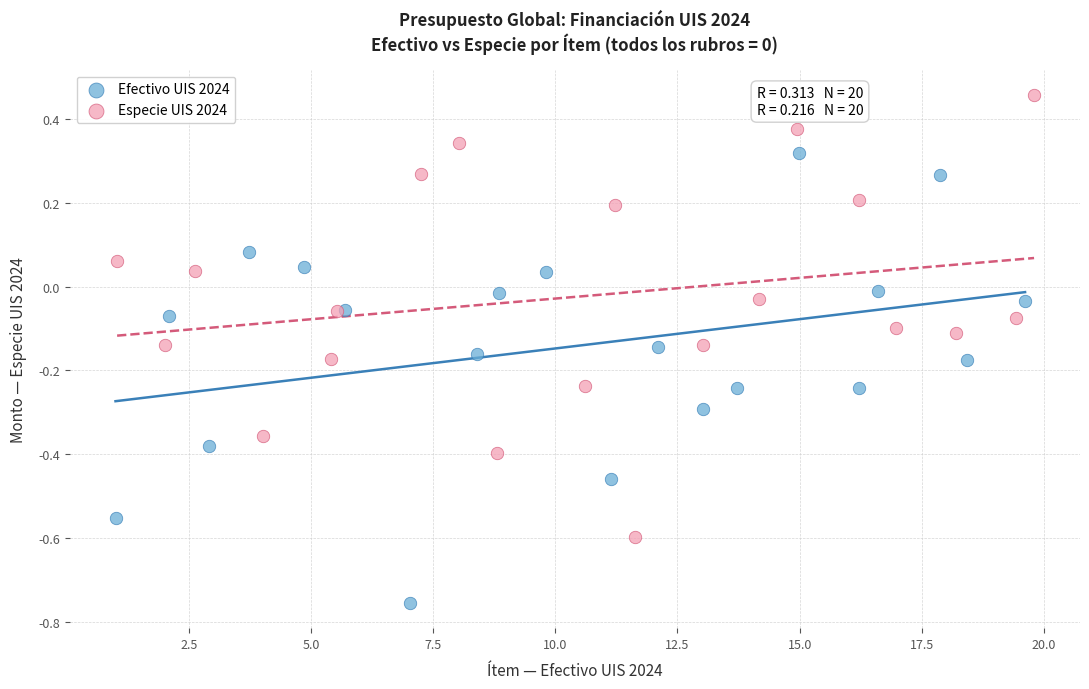

Which series contains the lowest Y value?

Efectivo UIS 2024